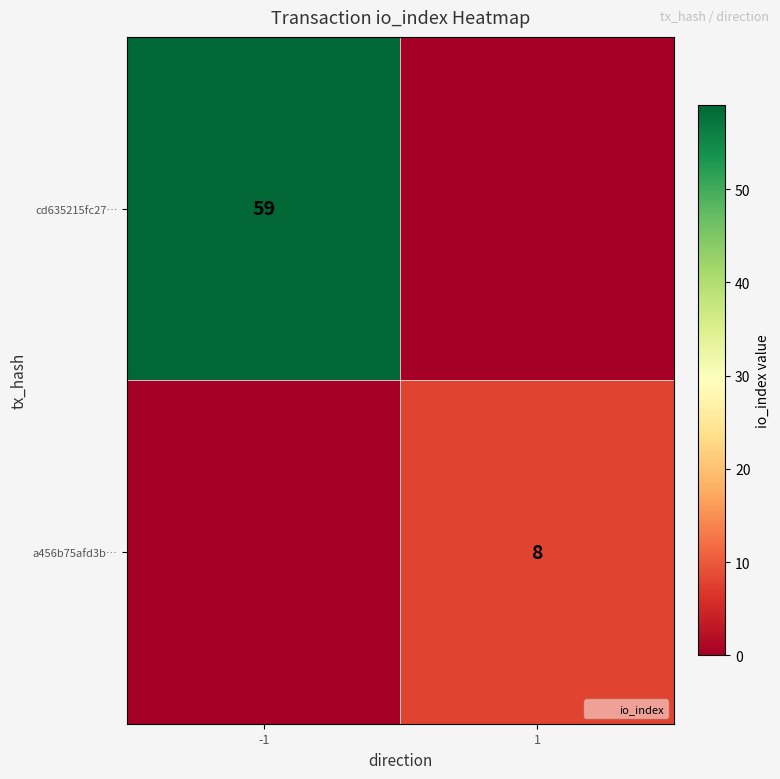

True or false: cd635215fc27… has a value of 26 at -1.

False